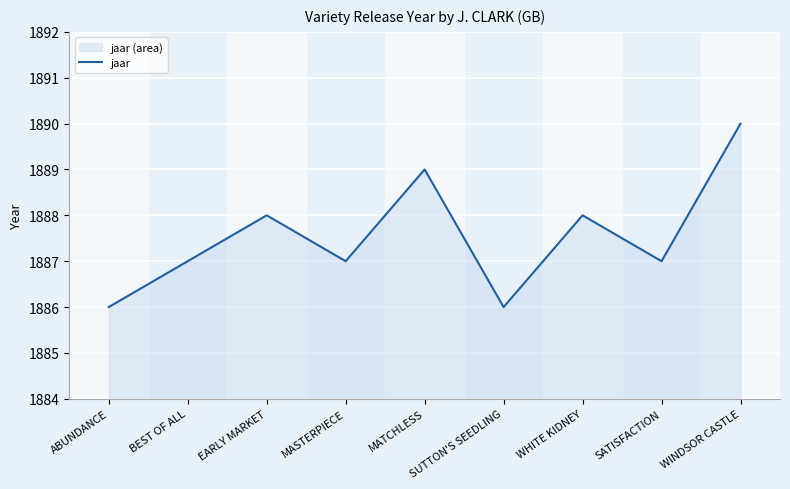

How many points are higher than both their immediate neighbors (excluding endpoints)?

3